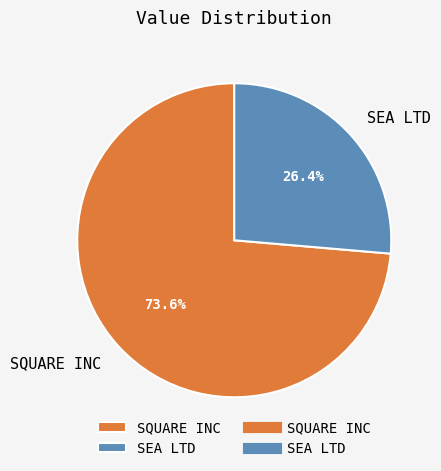

What percentage is the SEA LTD slice, to the nearest percent?

26%